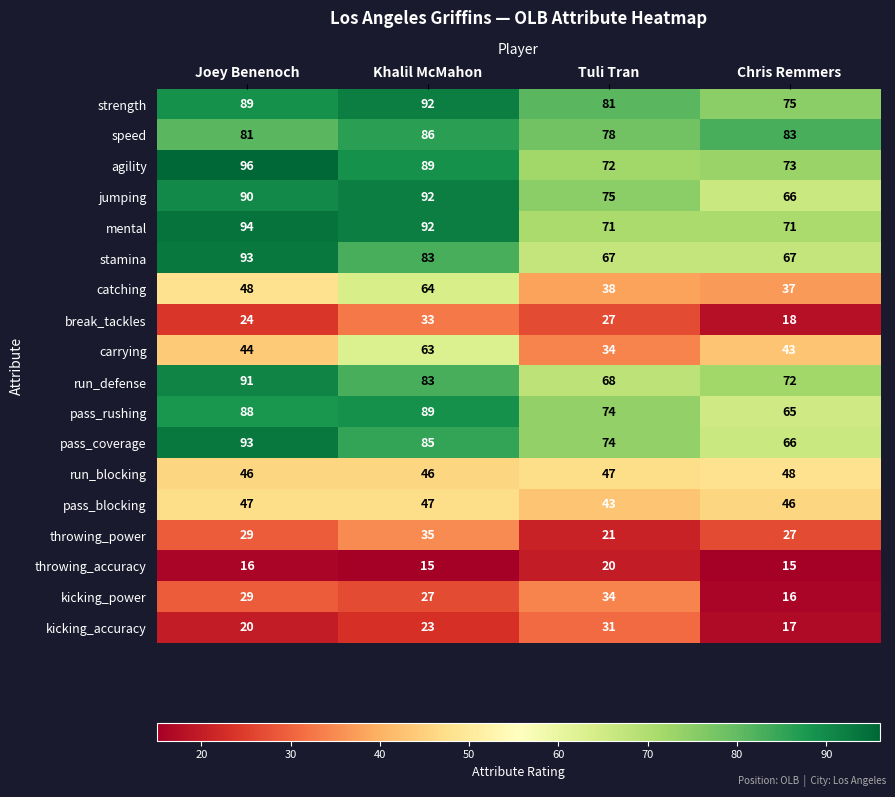

What is the average value of the strength series?

84